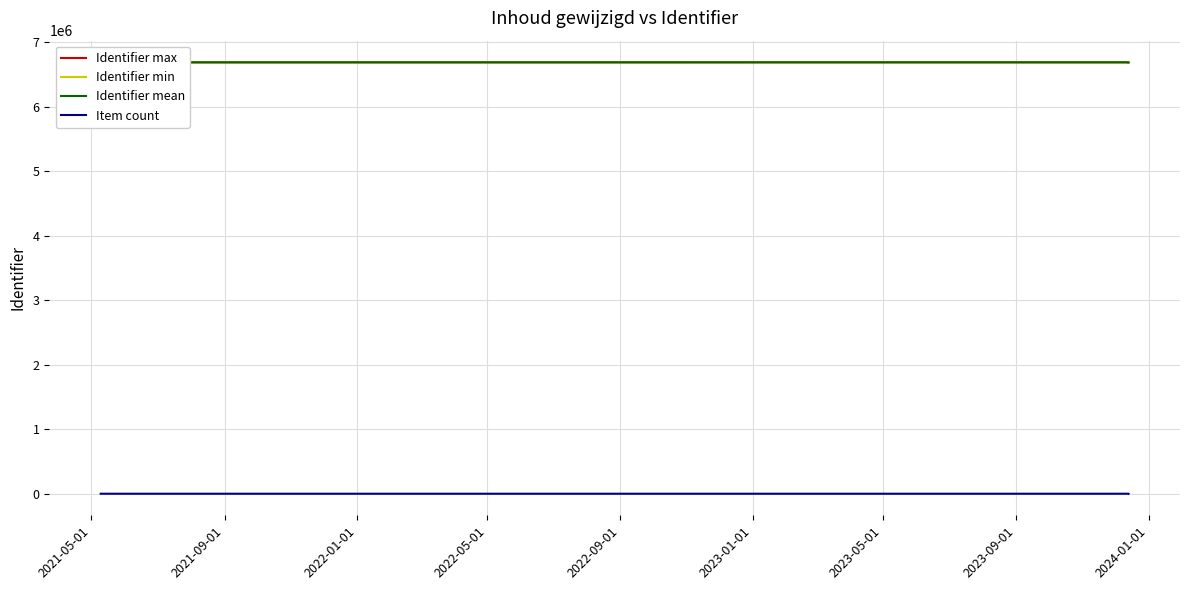

List the series in order of their peak value, lowest first.

Item count, Identifier min, Identifier mean, Identifier max